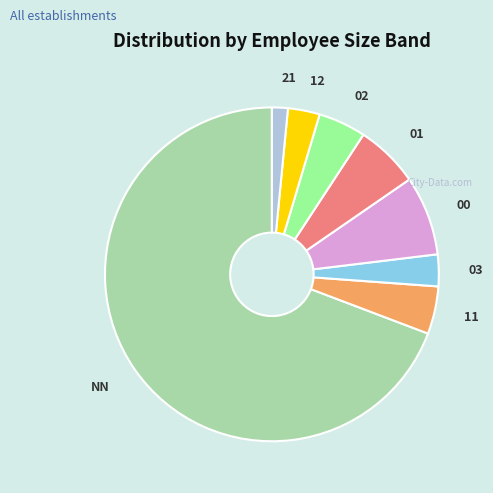

Which has a higher value, NN or 11?

NN